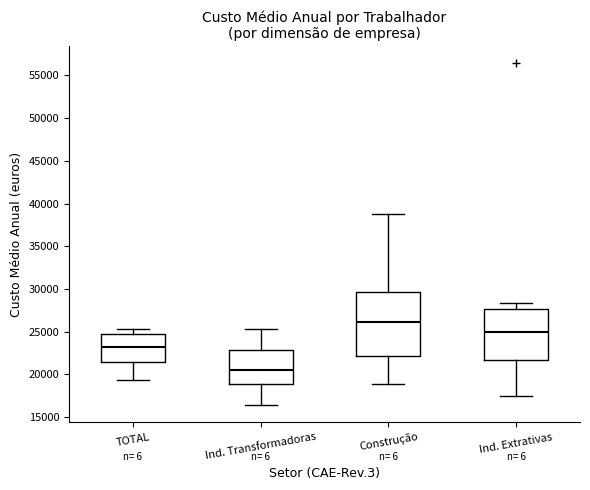

Which box's median line is the lowest?

Ind. Transformadoras